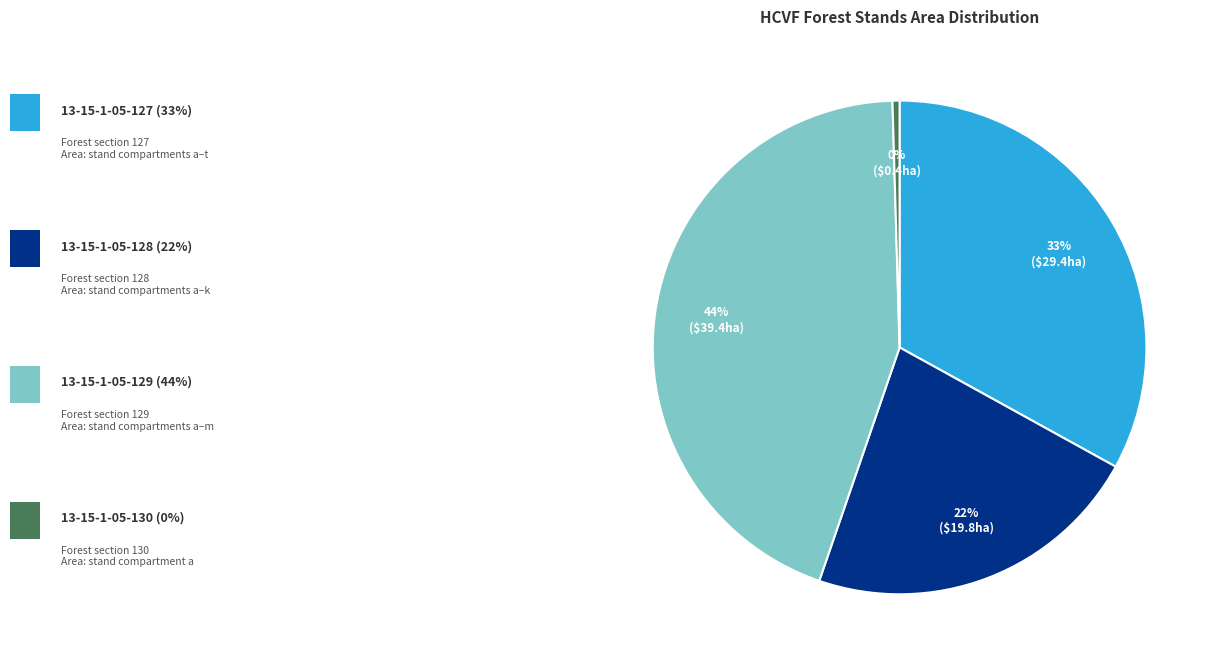

To the nearest percent, what is the difference between the largest and smallest slice percentages?

44%